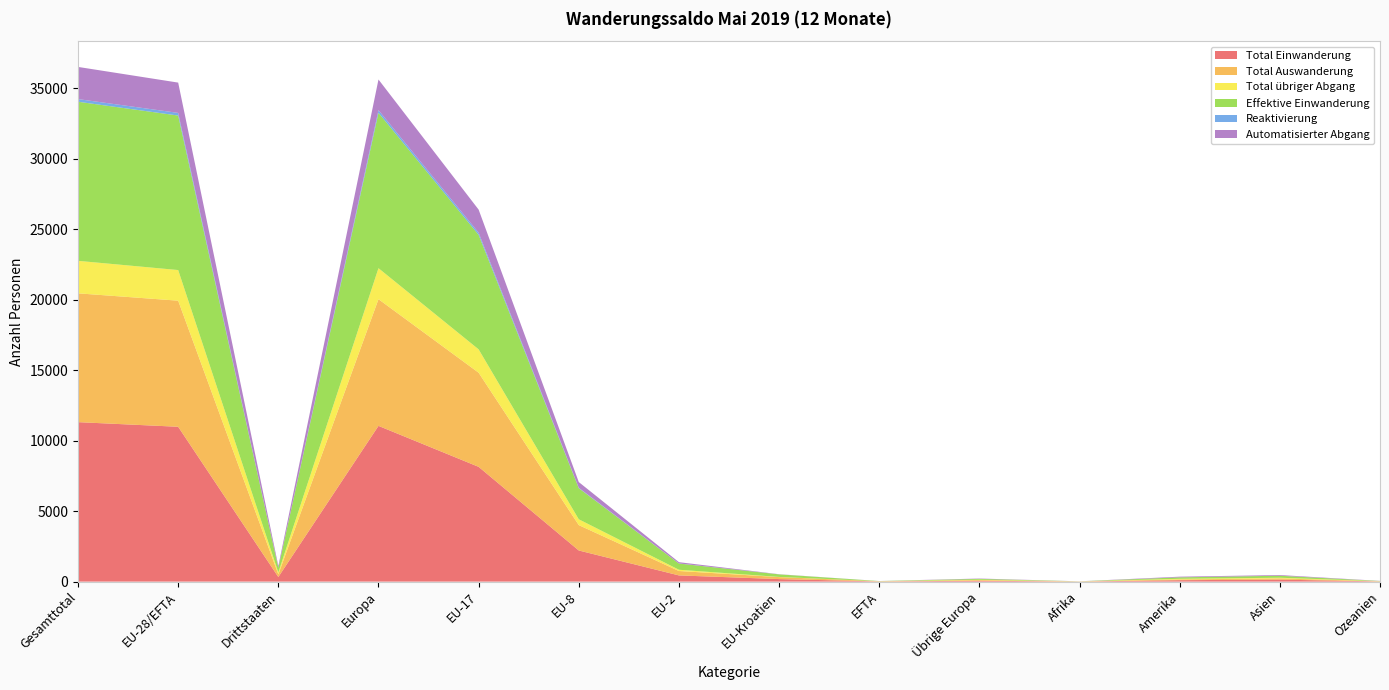

Reading left to right, extract all data points from this chart.

Total Einwanderung: Gesamttotal=11308	EU-28/EFTA=10980	Drittstaaten=328	Europa=11043	EU-17=8139	EU-8=2208	EU-2=440	EU-Kroatien=180	EFTA=13	Übrige Europa=63	Afrika=6	Amerika=103	Asien=140	Ozeanien=16
Total Auswanderung: Gesamttotal=9134	EU-28/EFTA=8941	Drittstaaten=193	Europa=8985	EU-17=6675	EU-8=1800	EU-2=313	EU-Kroatien=142	EFTA=11	Übrige Europa=44	Afrika=7	Amerika=51	Asien=88	Ozeanien=3
Total übriger Abgang: Gesamttotal=2304	EU-28/EFTA=2172	Drittstaaten=132	Europa=2197	EU-17=1656	EU-8=413	EU-2=89	EU-Kroatien=11	EFTA=3	Übrige Europa=25	Afrika=2	Amerika=47	Asien=49	Ozeanien=9
Effektive Einwanderung: Gesamttotal=11281	EU-28/EFTA=10955	Drittstaaten=326	Europa=11017	EU-17=8119	EU-8=2203	EU-2=440	EU-Kroatien=180	EFTA=13	Übrige Europa=62	Afrika=6	Amerika=102	Asien=140	Ozeanien=16
Reaktivierung: Gesamttotal=189	EU-28/EFTA=188	Drittstaaten=1	Europa=188	EU-17=150	EU-8=29	EU-2=8	EU-Kroatien=1	EFTA=0	Übrige Europa=0	Afrika=0	Amerika=1	Asien=0	Ozeanien=0
Automatisierter Abgang: Gesamttotal=2280	EU-28/EFTA=2148	Drittstaaten=132	Europa=2173	EU-17=1638	EU-8=407	EU-2=89	EU-Kroatien=11	EFTA=3	Übrige Europa=25	Afrika=2	Amerika=47	Asien=49	Ozeanien=9